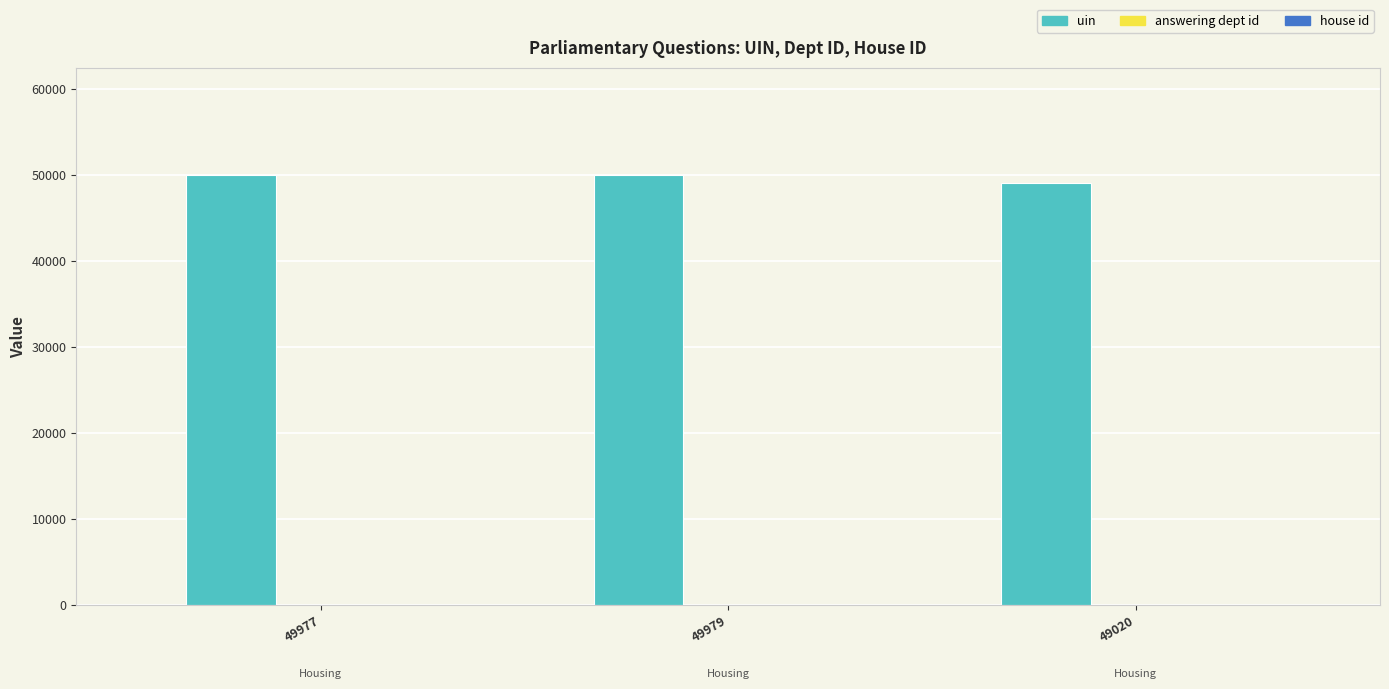

Is it true that uin equals 49977 at 49977?

True